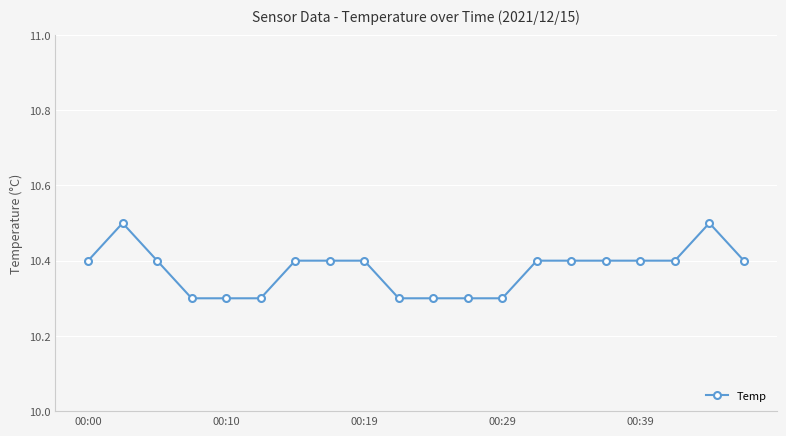

What is the smallest value displayed?

10.3